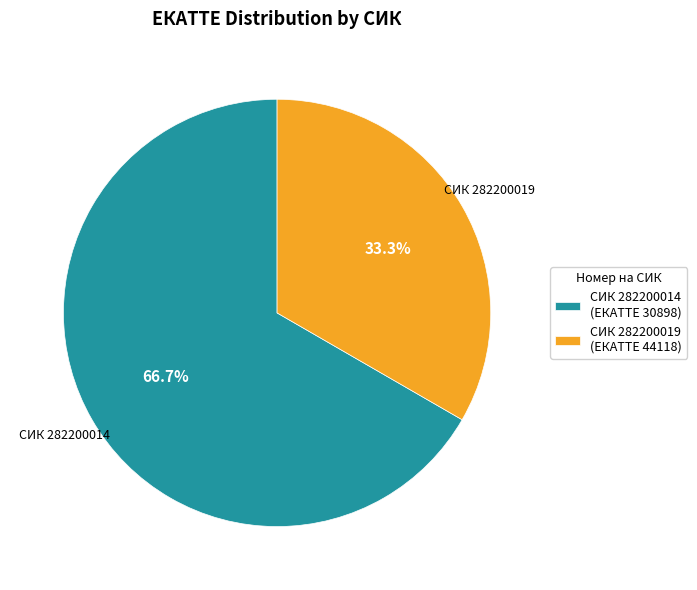

Is the sum of СИК 282200014 (ЕКАТТЕ 30898) and СИК 282200019 (ЕКАТТЕ 44118) greater than half?

Yes